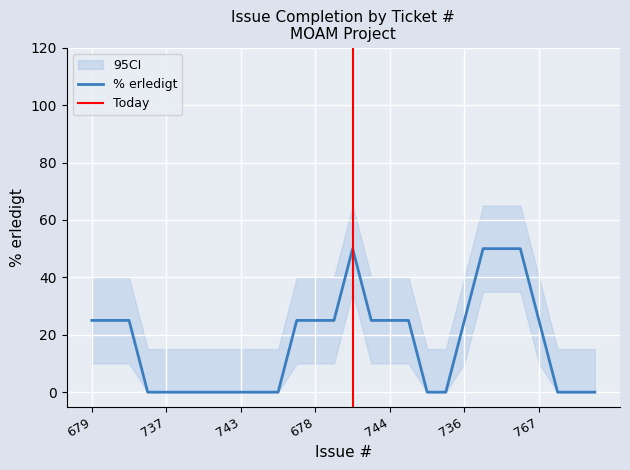

The value of % erledigt at 736 is 25. True or false?

True